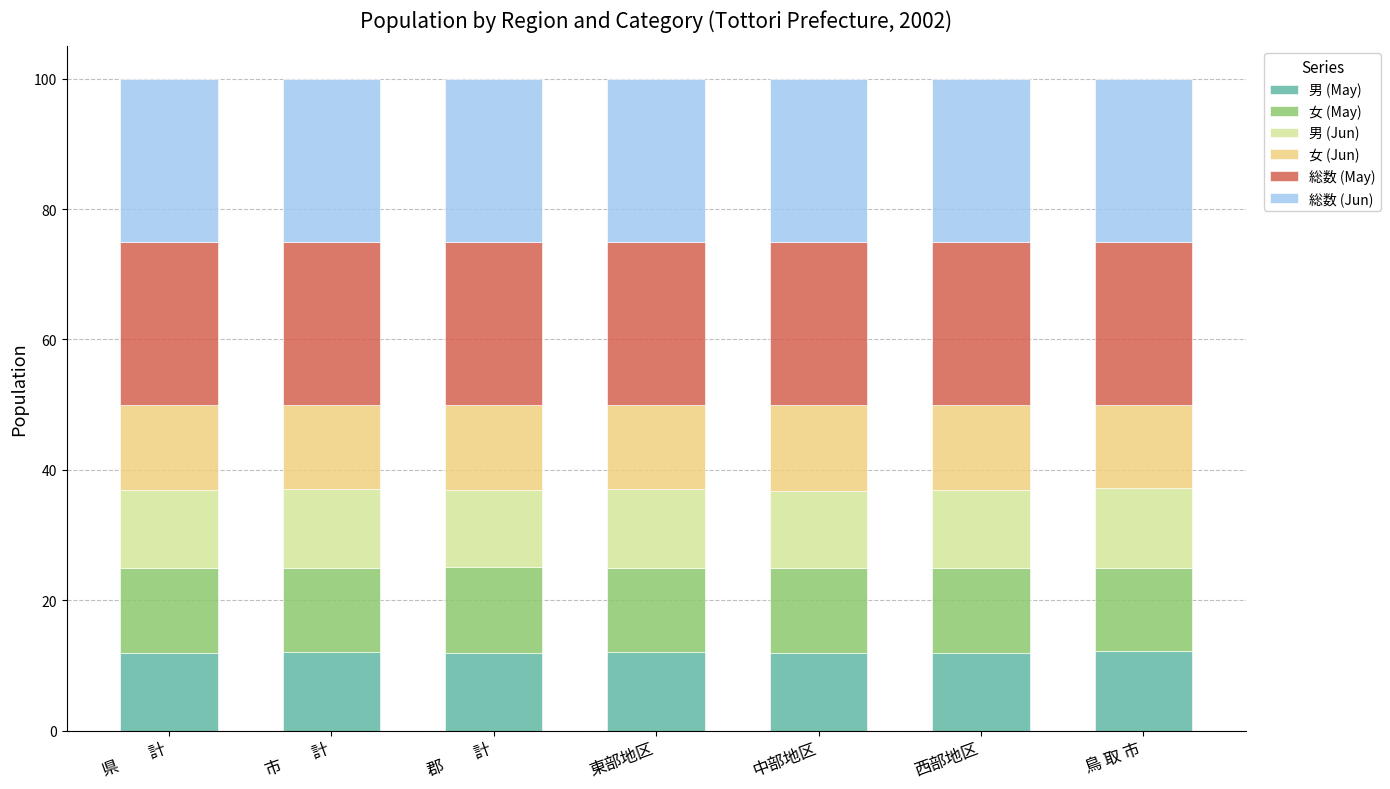

Does the chart contain stacked bars?

Yes